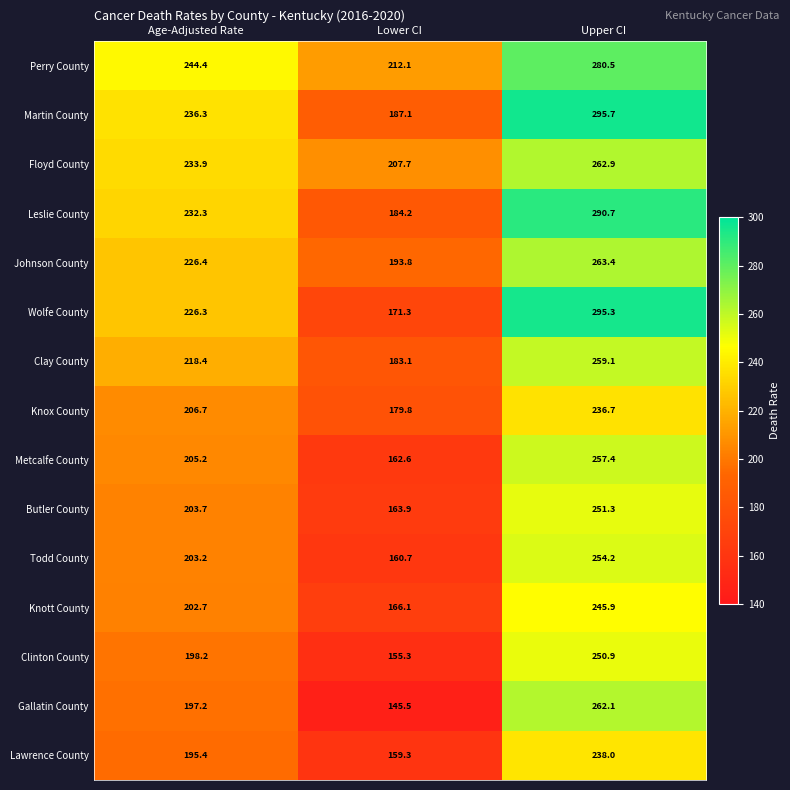

How many values in the Clinton County series are below 198?

1